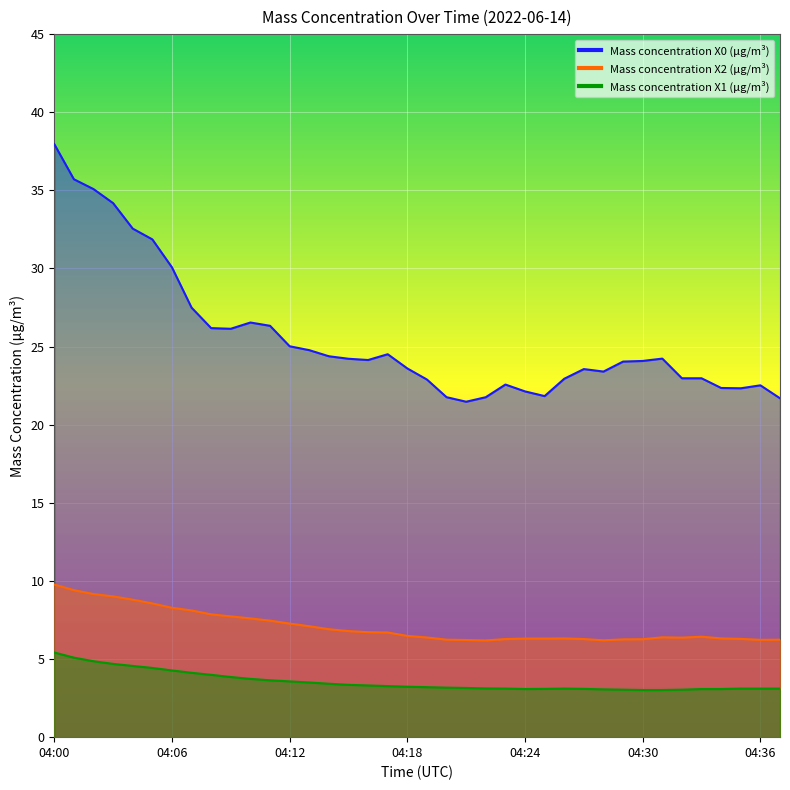

Rank the series by their average value, from highest to lowest.

Mass concentration X0 (μg/m³), Mass concentration X2 (μg/m³), Mass concentration X1 (μg/m³)